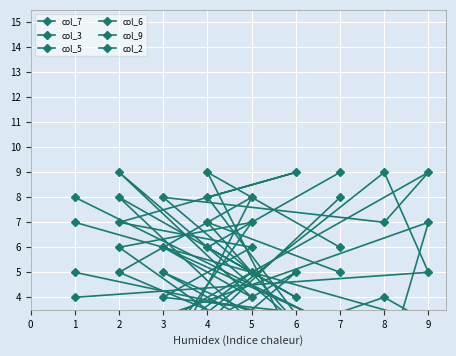

List the series in order of their peak value, lowest first.

col_7, col_3, col_5, col_6, col_9, col_2